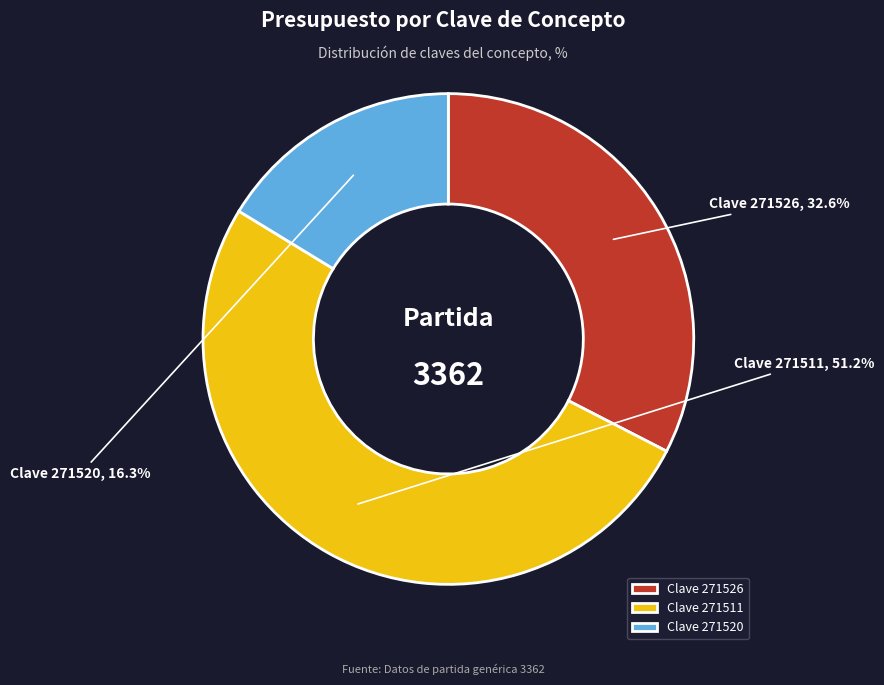

Is there a majority slice in this chart?

Yes